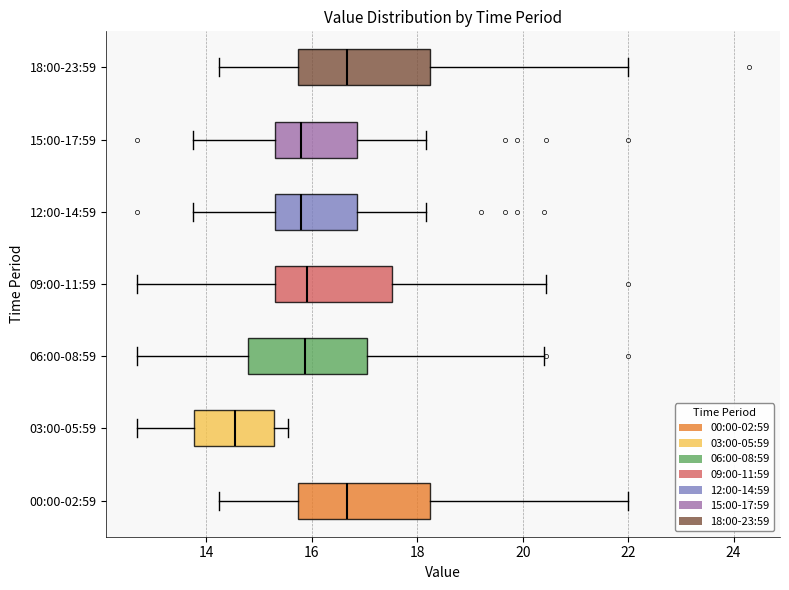

Reading bottom to top, transcribe this box plot: for each box, give where its median line is, the range the box spans, and where its two whiskers end, as read against the x-axis. The values are not printed on the chart, so give them approximately, as read against the axis.

00:00-02:59: median 16.6, box 15.8 to 18.2, whiskers 14.2 to 22.0
03:00-05:59: median 14.6, box 13.8 to 15.2, whiskers 12.6 to 15.6
06:00-08:59: median 15.8, box 14.8 to 17.0, whiskers 12.6 to 20.4
09:00-11:59: median 16.0, box 15.4 to 17.6, whiskers 12.6 to 20.4
12:00-14:59: median 15.8, box 15.4 to 16.8, whiskers 13.8 to 18.2
15:00-17:59: median 15.8, box 15.4 to 16.8, whiskers 13.8 to 18.2
18:00-23:59: median 16.6, box 15.8 to 18.2, whiskers 14.2 to 22.0